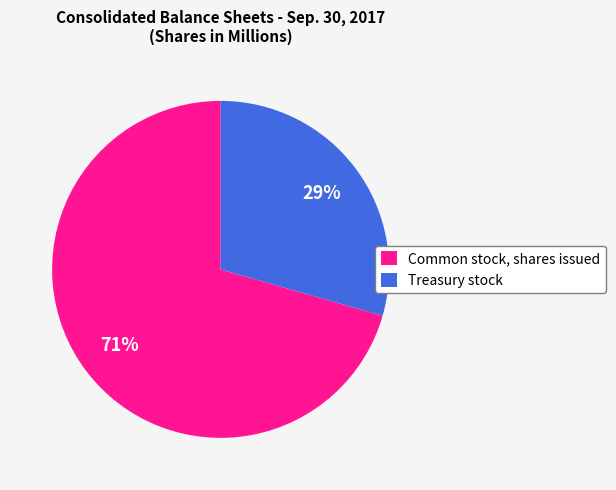

The Treasury stock slice represents 39% of the pie. True or false?

False